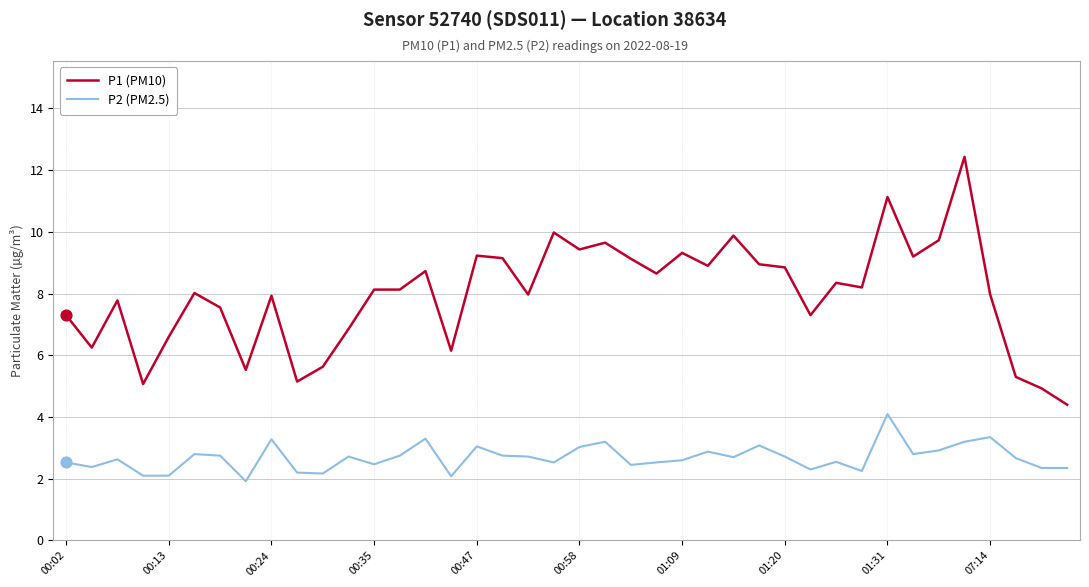

Which series has the largest total across all categories?

P1 (PM10)